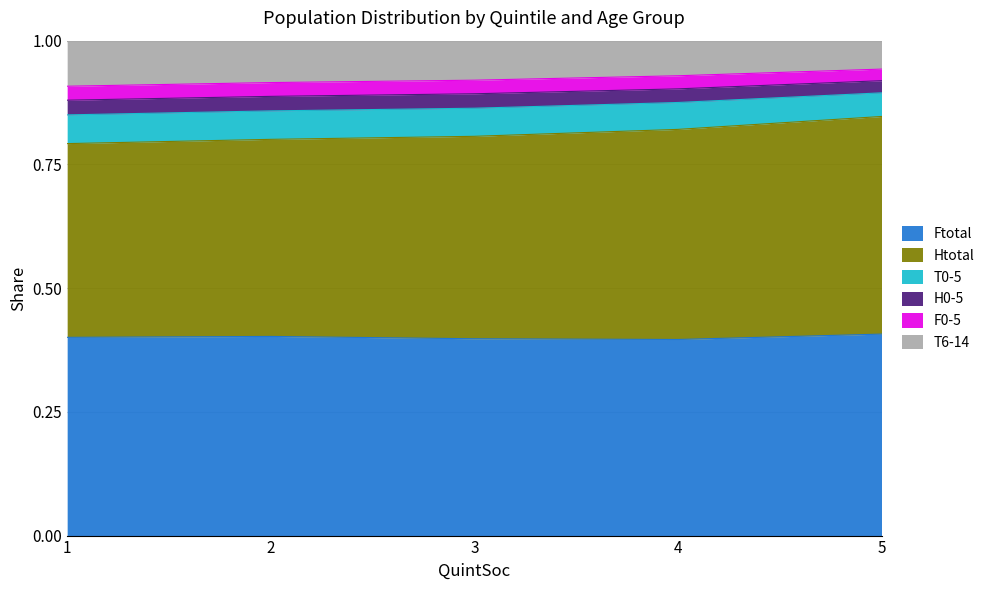

What is the sum of all H0-5 values?

4.3